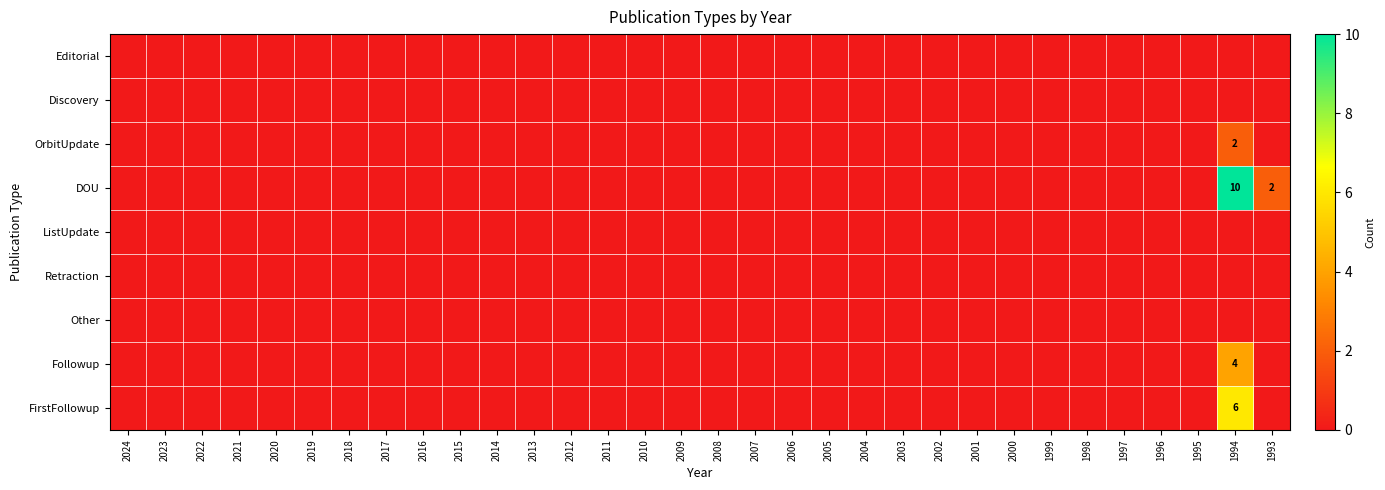

The Followup series shows 2 at 1994. True or false?

False